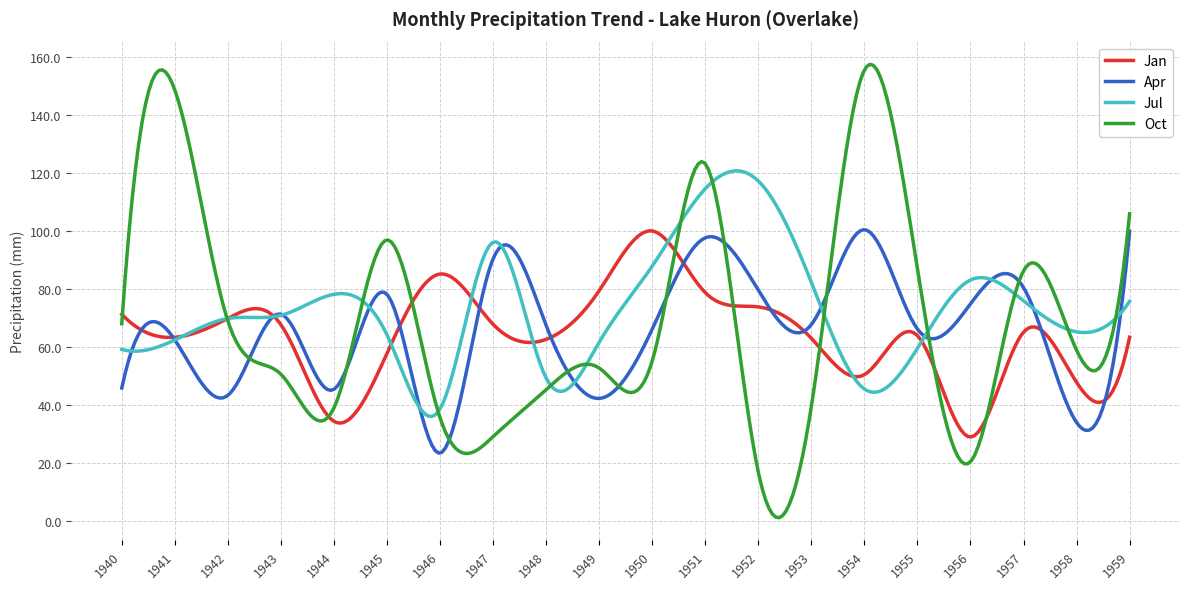

What is the minimum value for Apr?

23.4